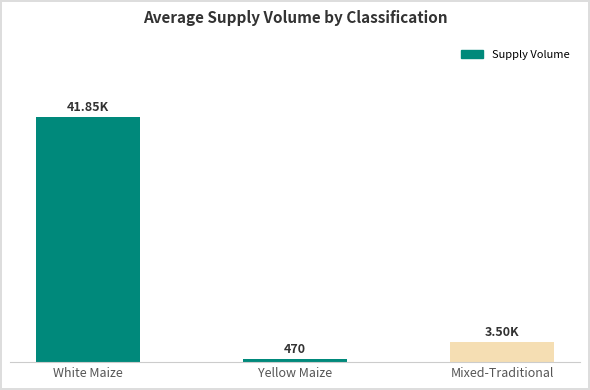

Between Yellow Maize and White Maize, which is larger?

White Maize